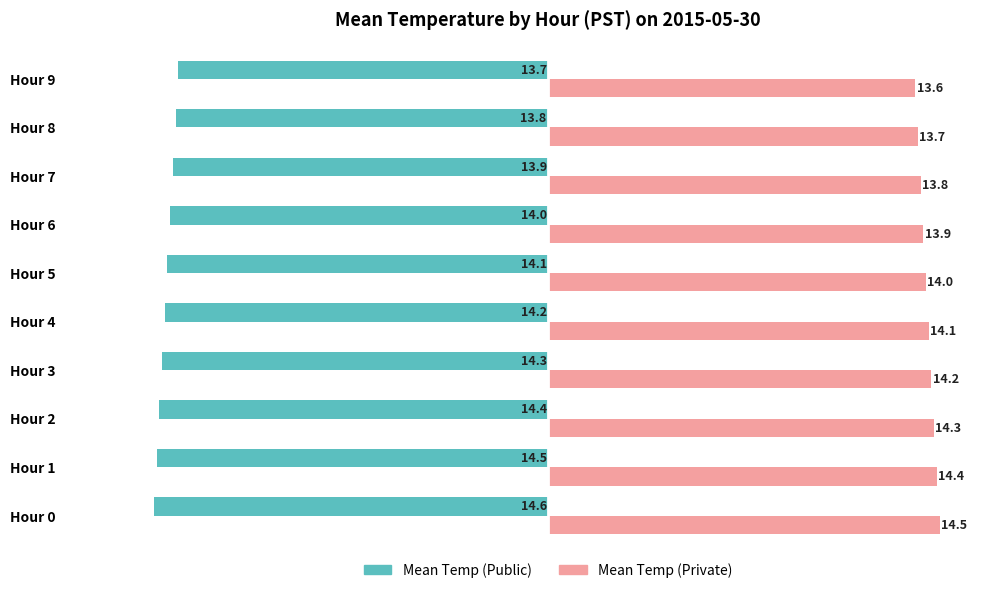

True or false: Mean Temp (Public) has a value of -14.2 at Hour 4.

True